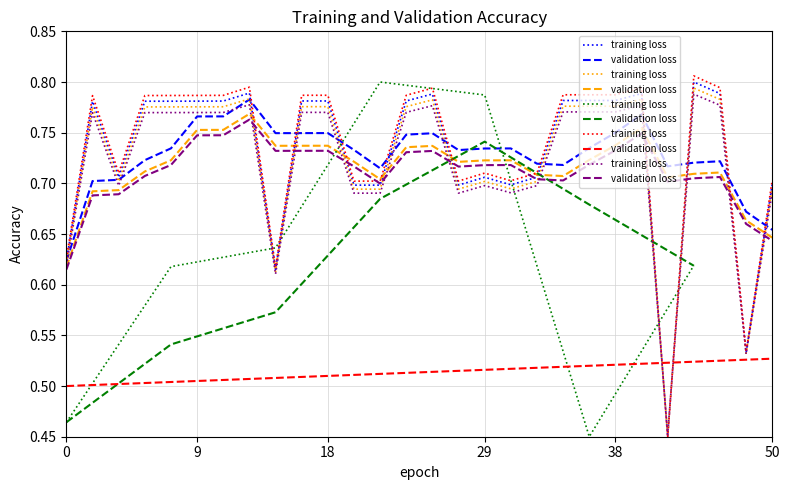

What is the difference between the training loss values at 29 and 9?

0.1